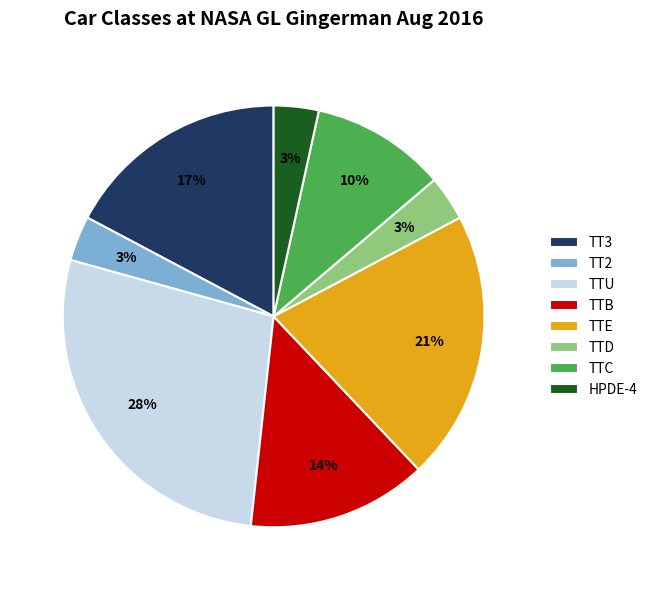

Is it true that HPDE-4 is 10% of the pie?

False